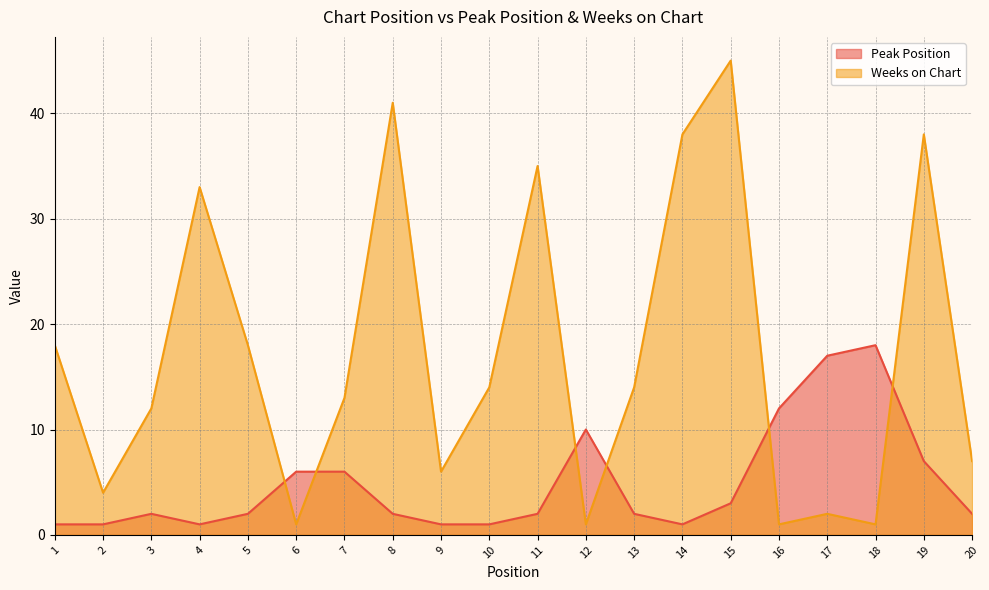

At which label is Weeks on Chart closest to 23?

1